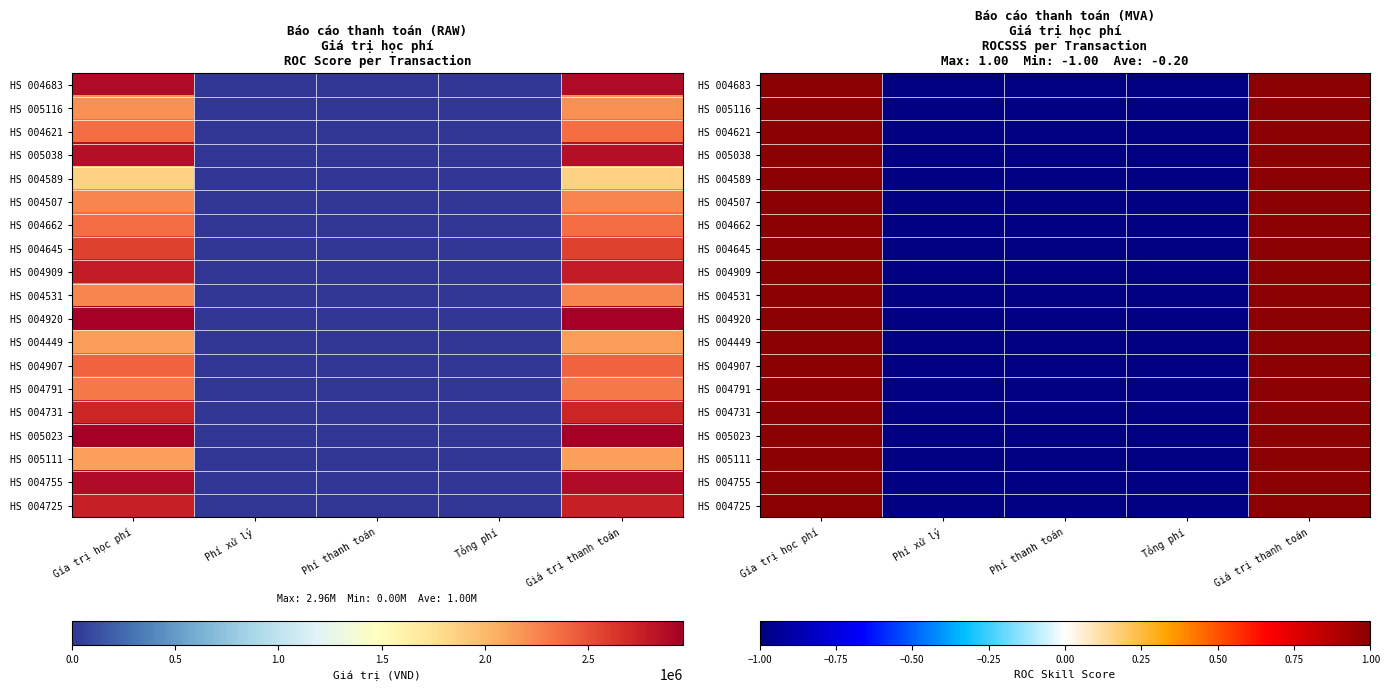

Which series changed the most between Tổng phí and Giá trị thanh toán?

HS 004920